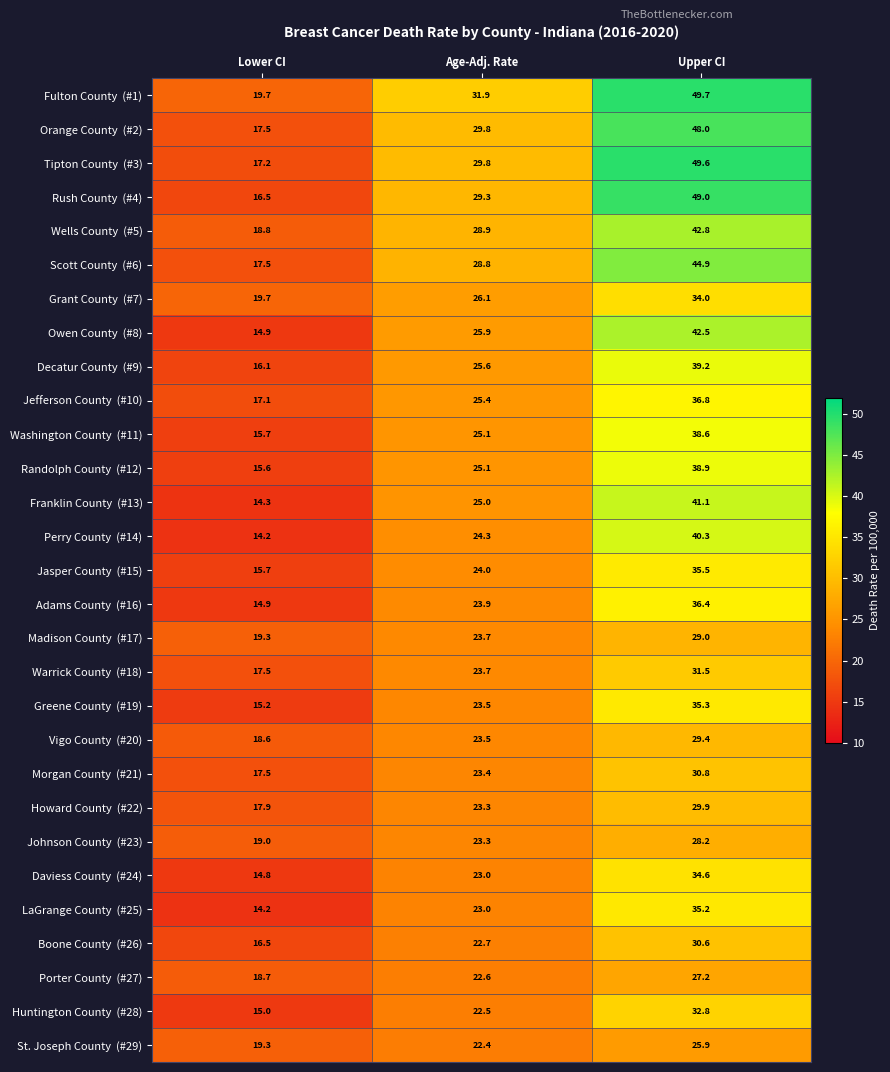

Count the number of data series in this chart.

29